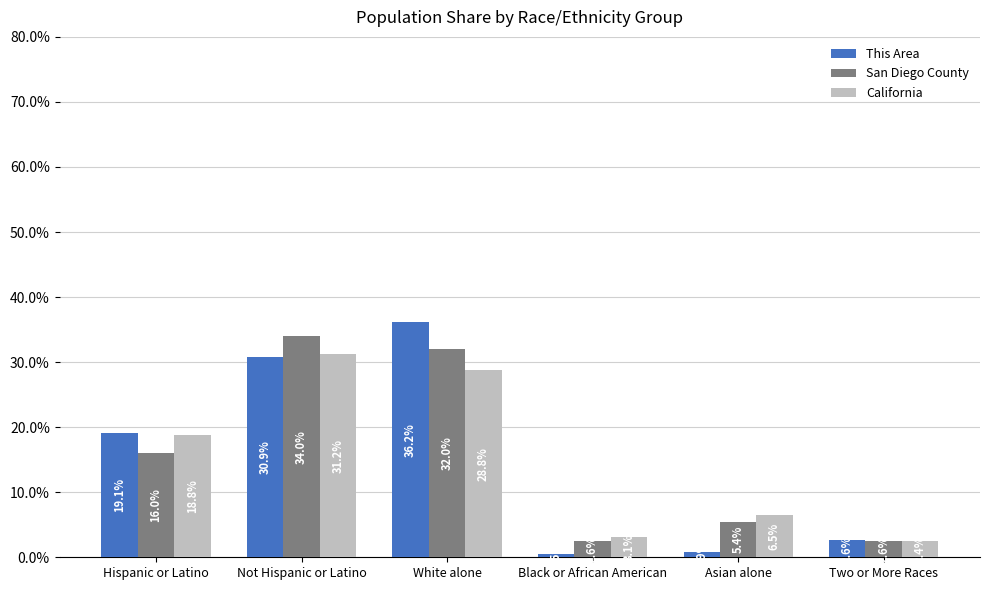

Reading left to right, transcribe all the data shown in this chart.

This Area: 19.1	30.9	36.2	0.5	0.9	2.6
San Diego County: 16.0	34.0	32.0	2.6	5.4	2.6
California: 18.8	31.2	28.8	3.1	6.5	2.4